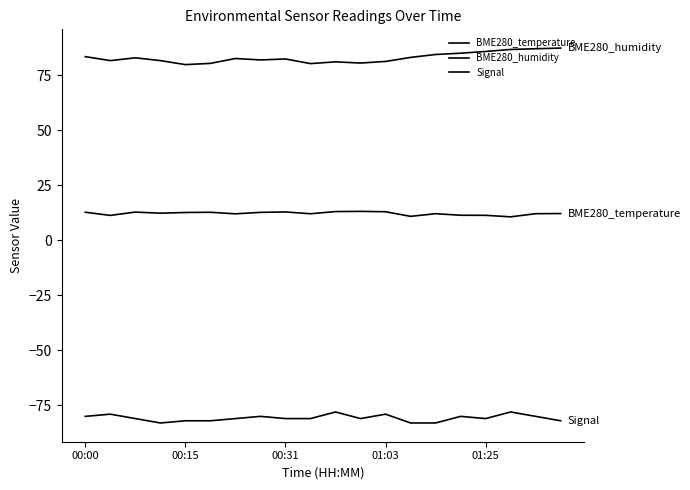

What is the difference between the second highest and minimum values in the BME280_humidity series?

7.2